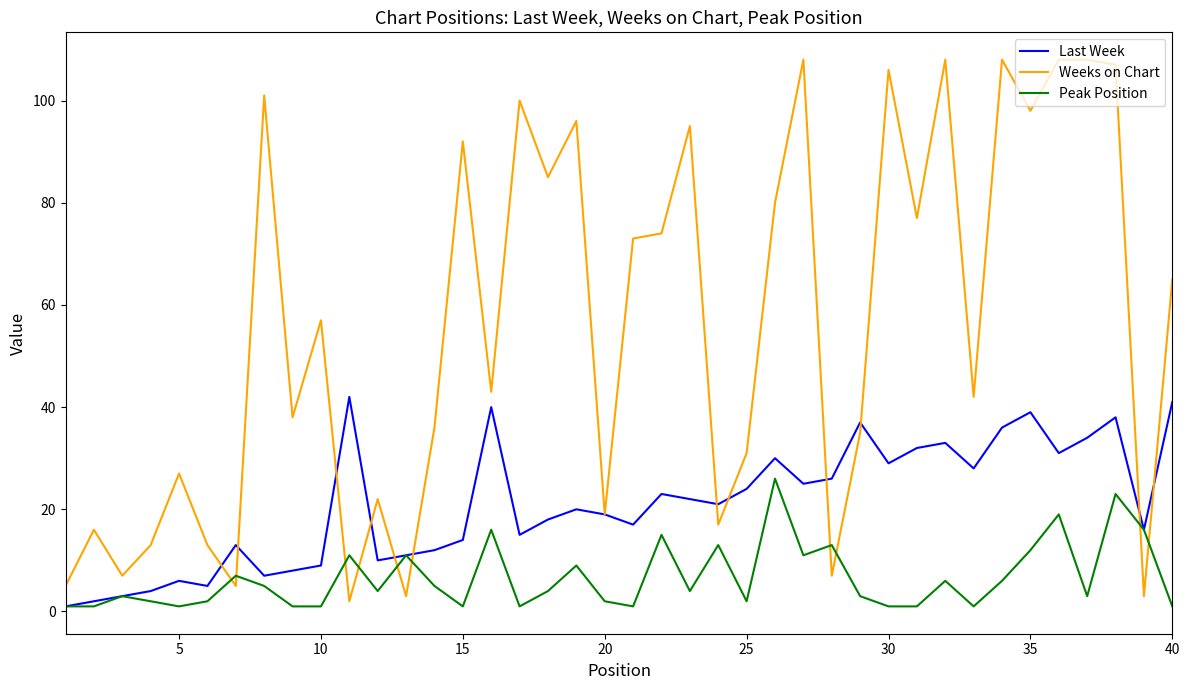

Which series has the widest spread of values?

Weeks on Chart